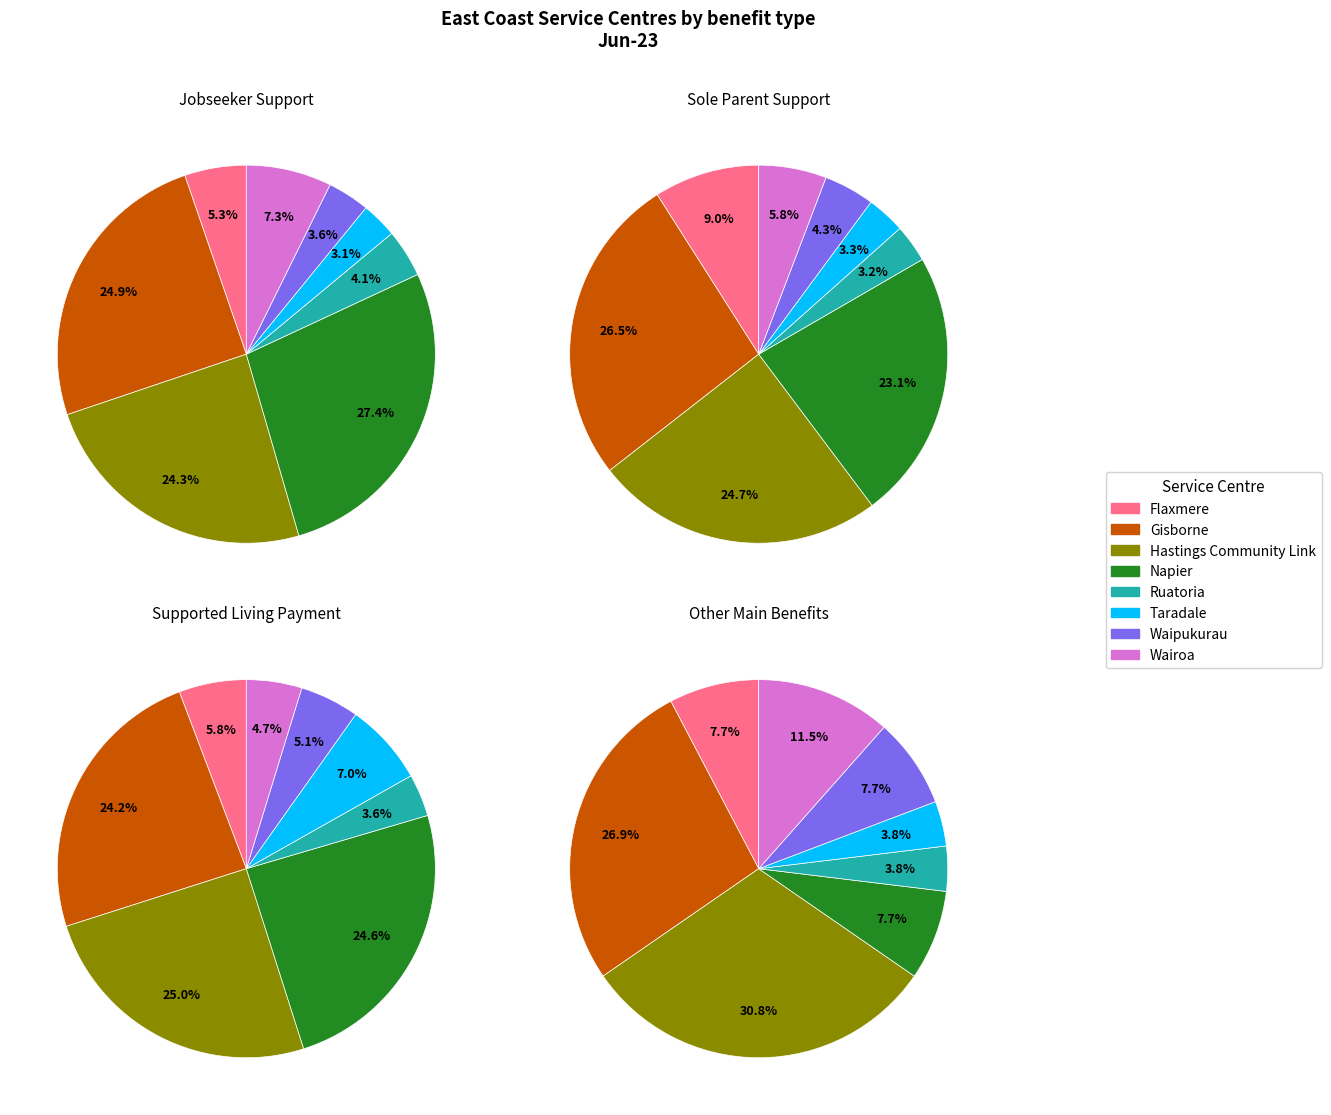

Is it true that Ruatoria is 4% of the pie?

True